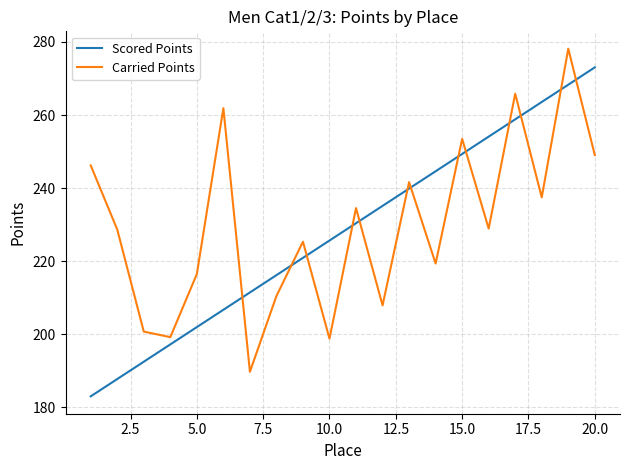

How many lines are shown in the chart?

2